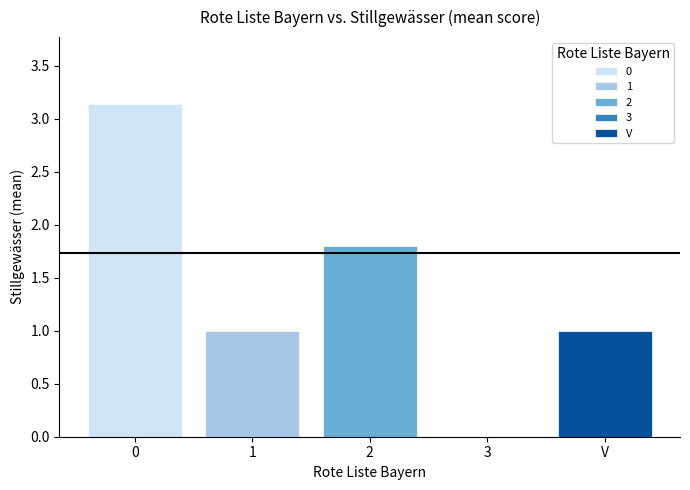

The chart shows a value of 1 at 2. True or false?

False